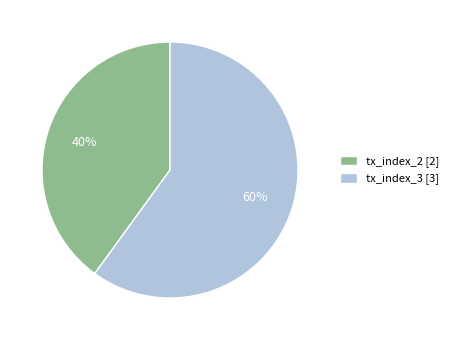

Which category has the biggest portion of the pie?

tx_index_3